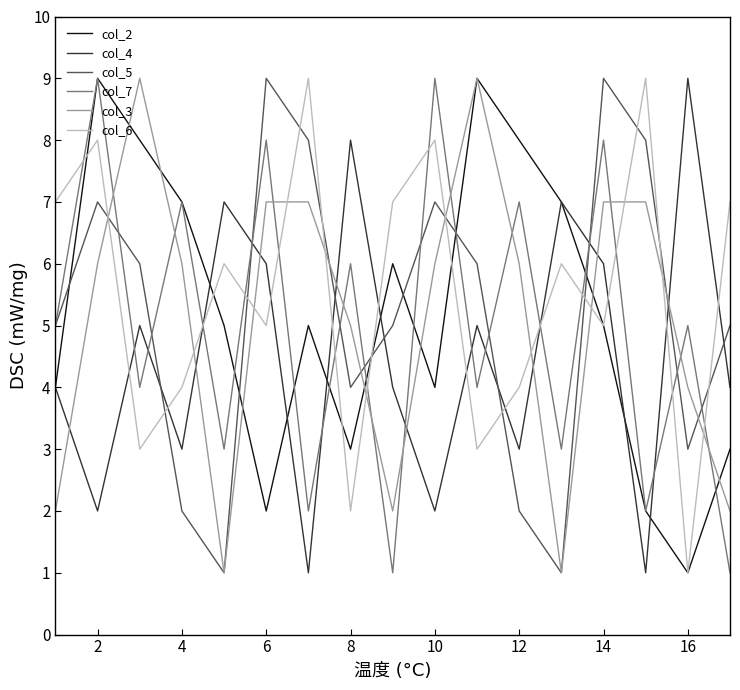

After their last crossing, which series has the higher values: col_5 or col_2?

col_5